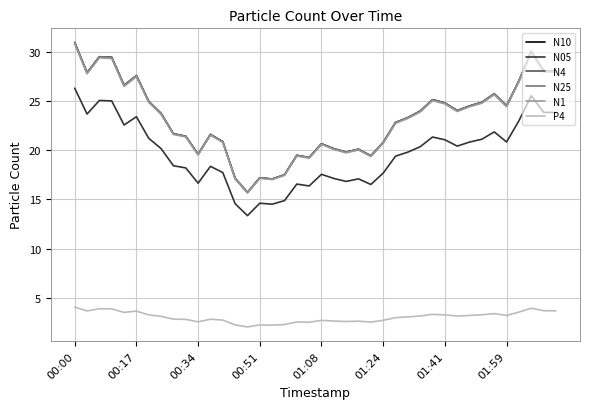

True or false: N1 and N05 cross at least once.

False